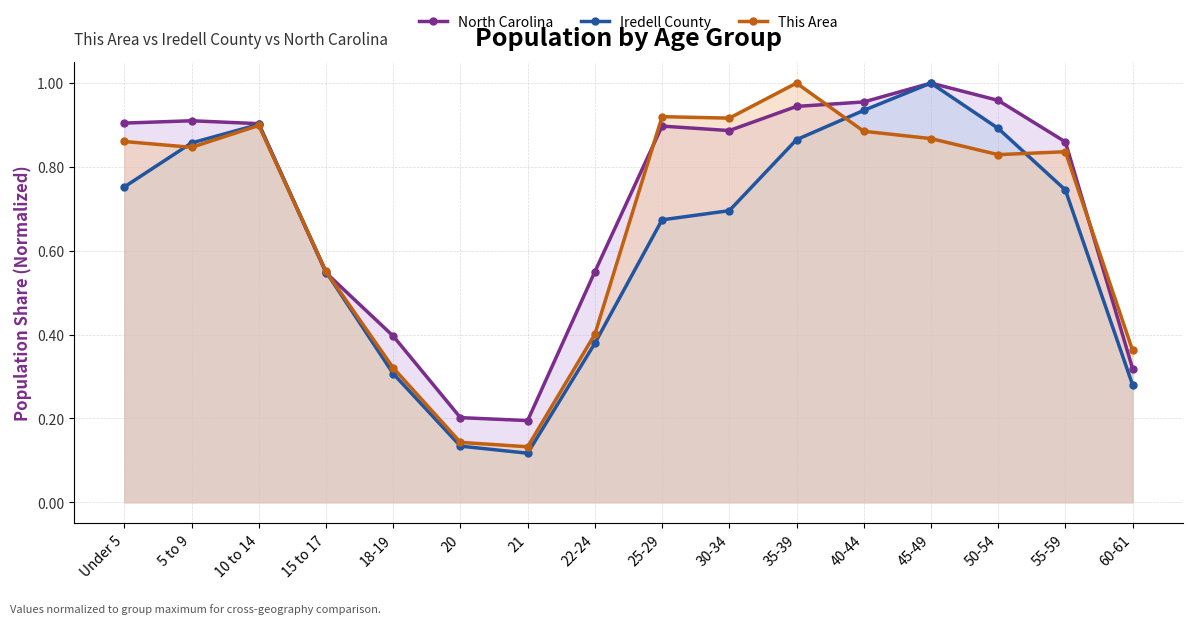

At which category does North Carolina reach its first local peak?

5 to 9